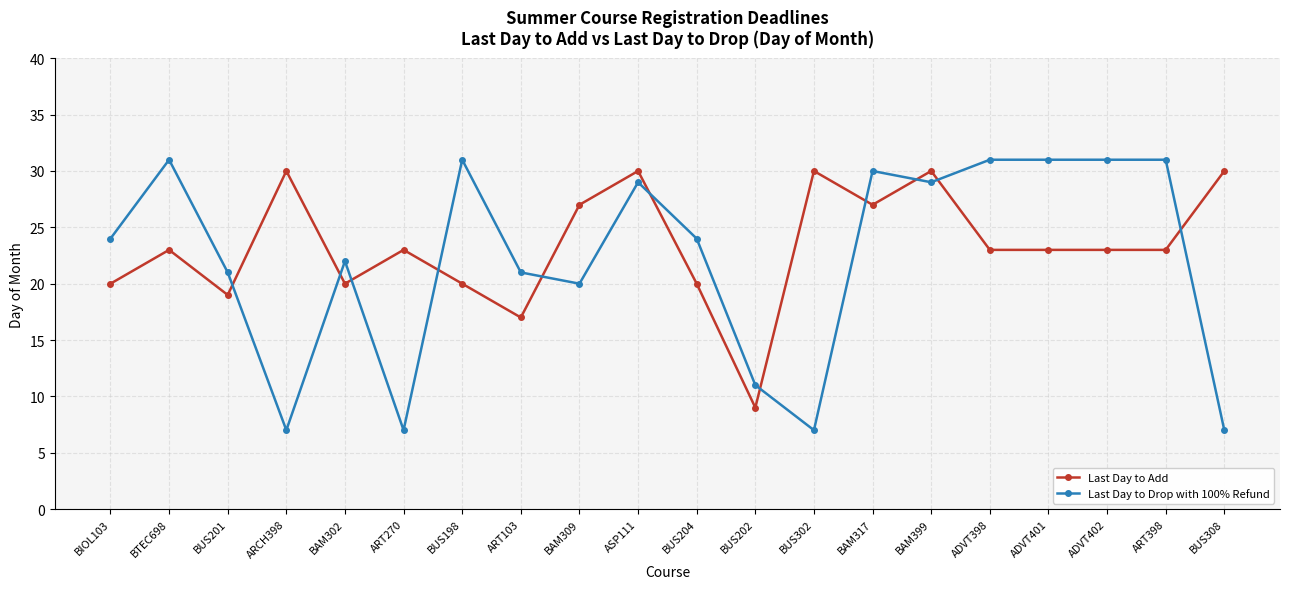

At which label is Last Day to Drop with 100% Refund closest to 19?

BAM309